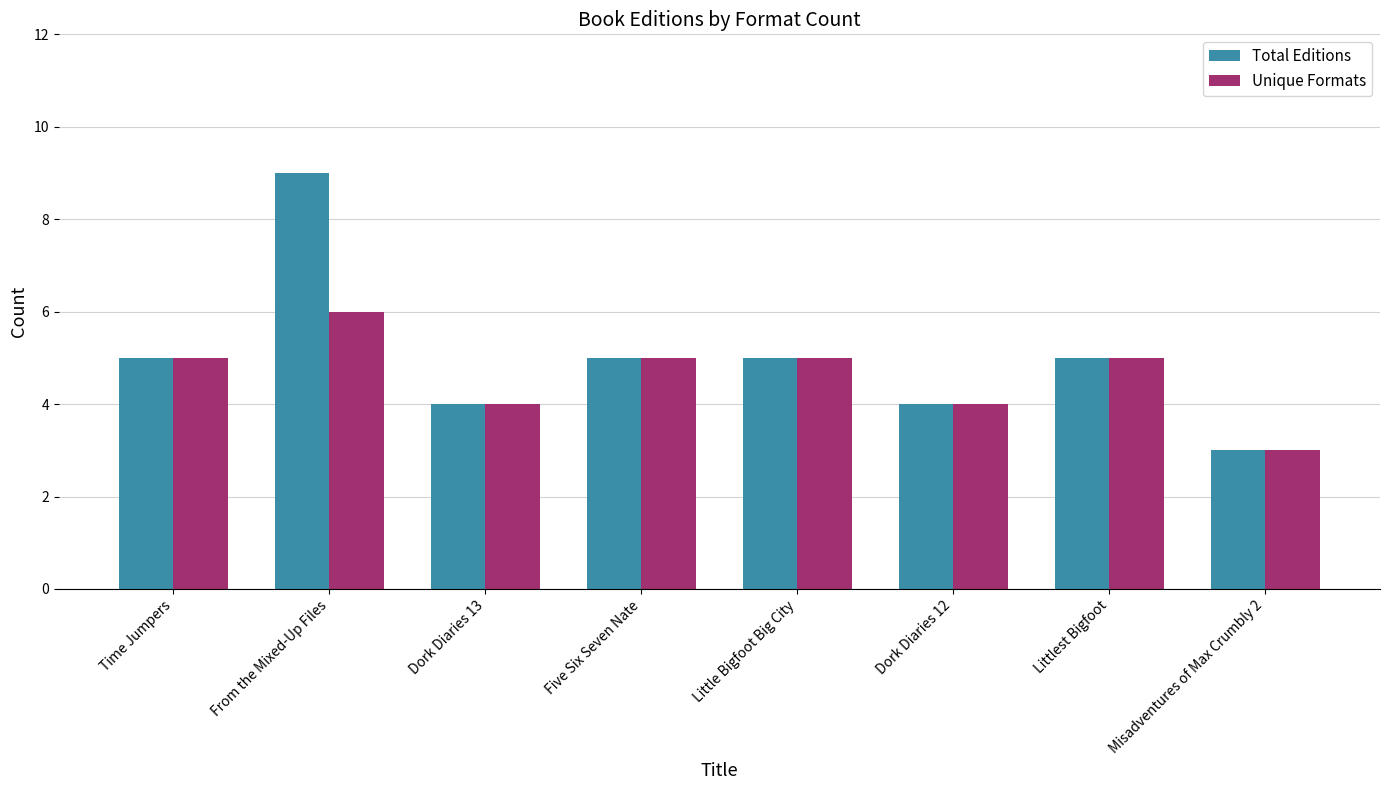

Is it true that Total Editions equals 5 at Five Six Seven Nate?

True